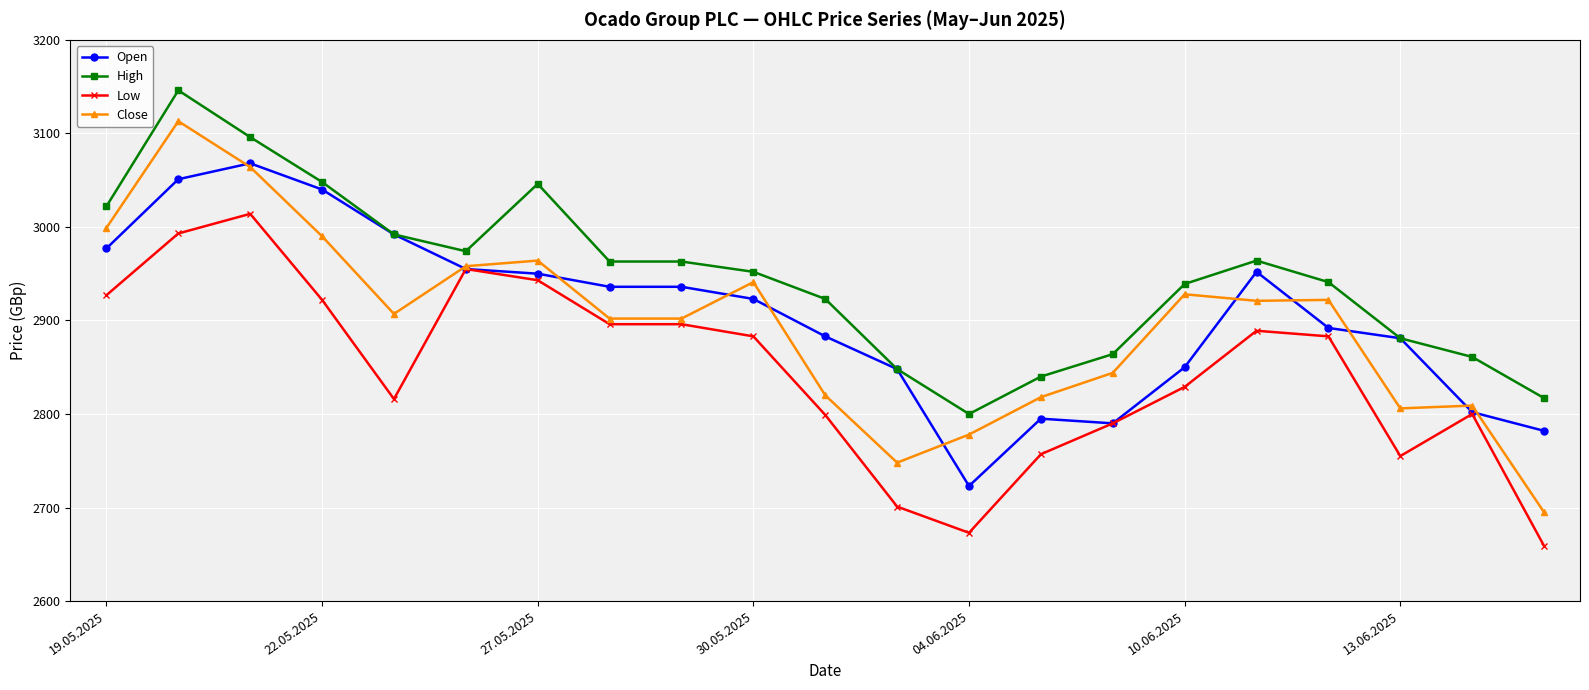

True or false: Open has more than 0 points higher than both neighbors.

True